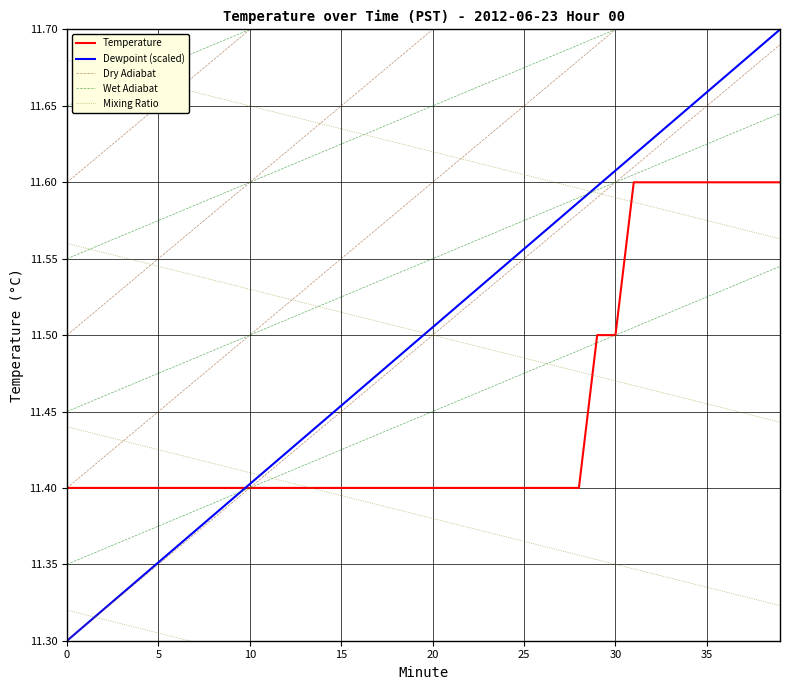

True or false: Dewpoint (scaled) has more than 0 points higher than both neighbors.

False